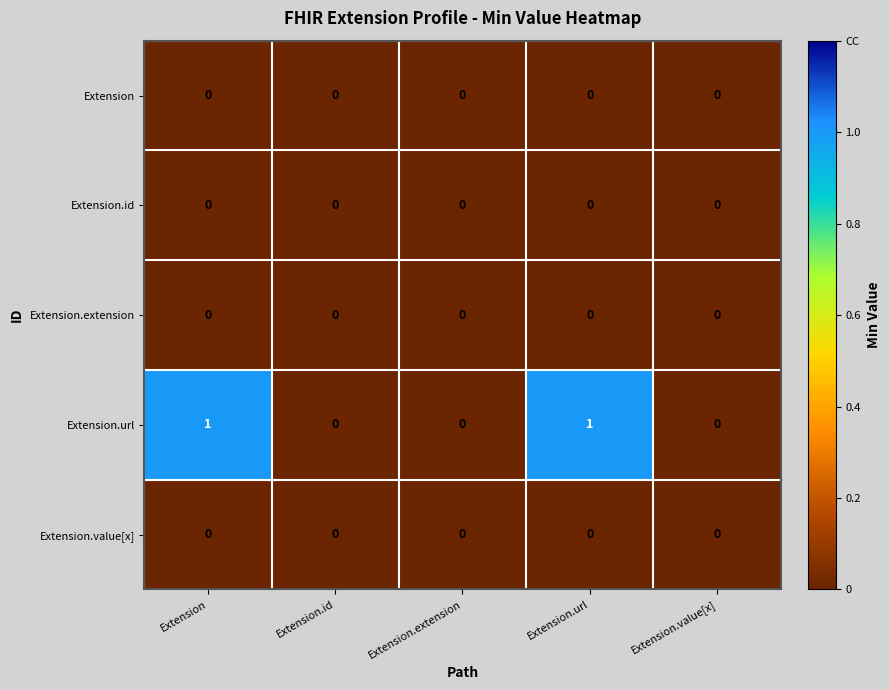

The Extension.url series shows 0 at Extension. True or false?

False